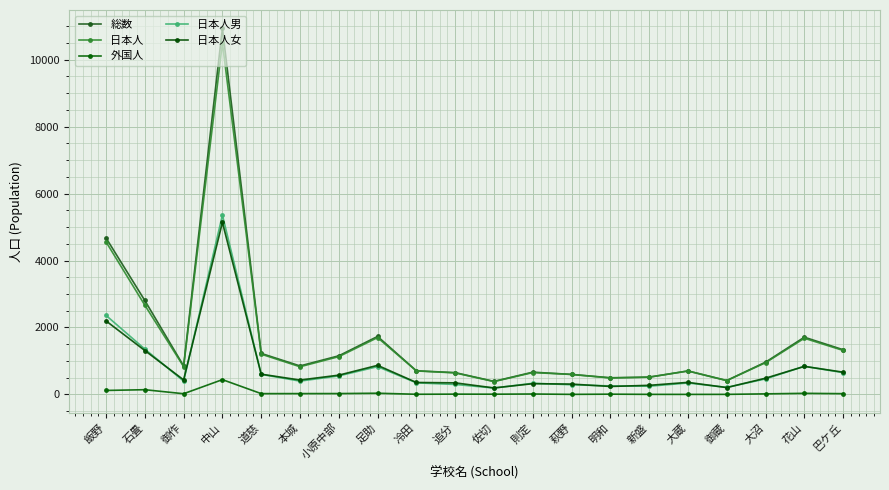

Reading left to right, what are all the values shown in this chart?

総数: 4675	2806	850	10940	1225	850	1153	1732	705	650	389	664	597	497	516	700	414	963	1709	1335
日本人: 4557	2666	830	10499	1202	826	1128	1697	701	642	383	652	596	490	515	700	413	947	1677	1313
外国人: 118	140	20	441	23	24	25	35	4	8	6	12	1	7	1	0	1	16	32	22
日本人男: 2361	1355	396	5359	598	397	553	829	345	297	190	332	288	253	244	341	209	463	840	649
日本人女: 2196	1311	434	5140	604	429	575	868	356	345	193	320	308	237	271	359	204	484	837	664